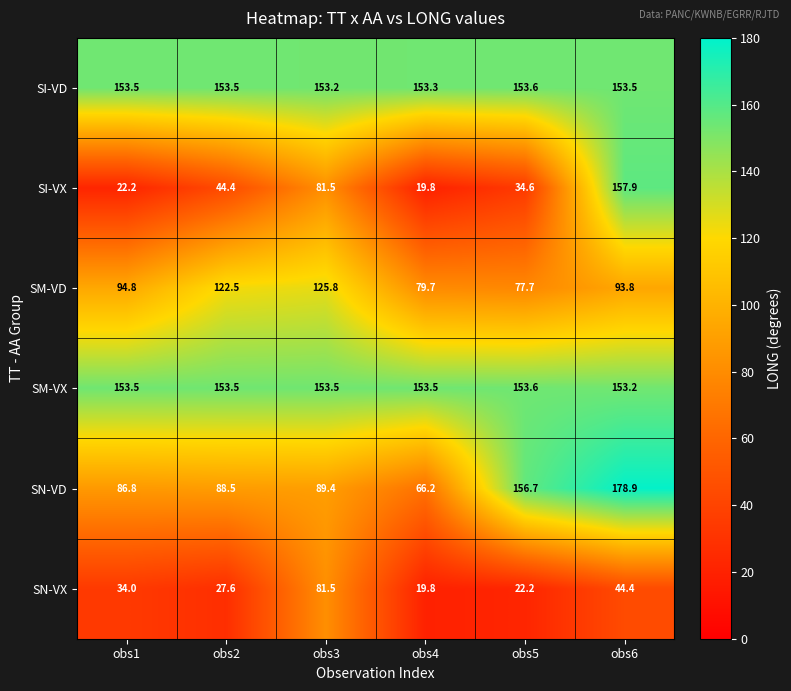

Which category has the highest value in the SI-VD series?

obs5